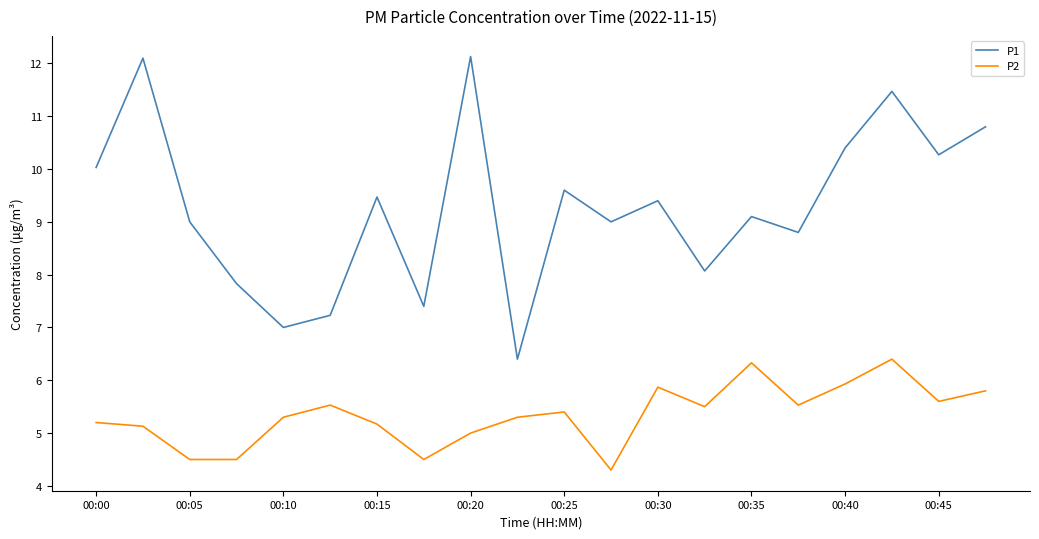

True or false: P1 and P2 intersect in this chart.

False